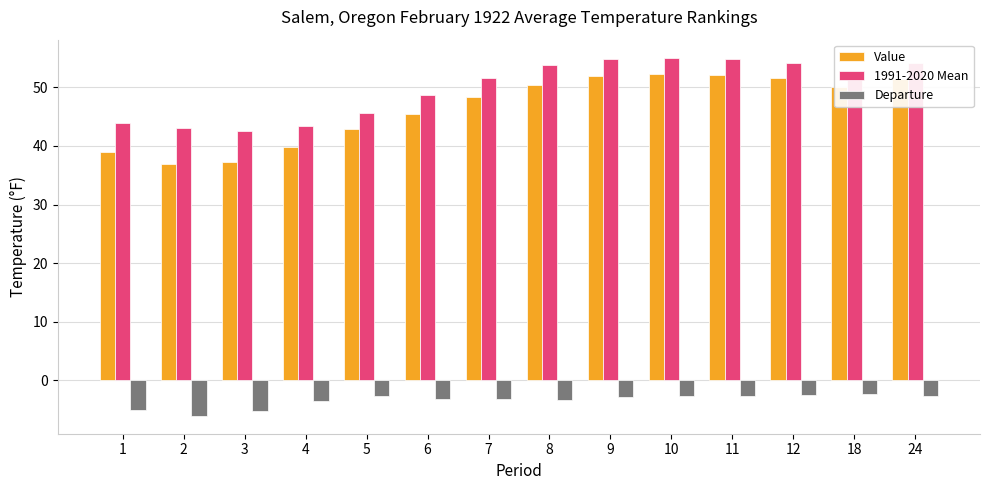

True or false: Value has a value of 51.5 at 24.

True